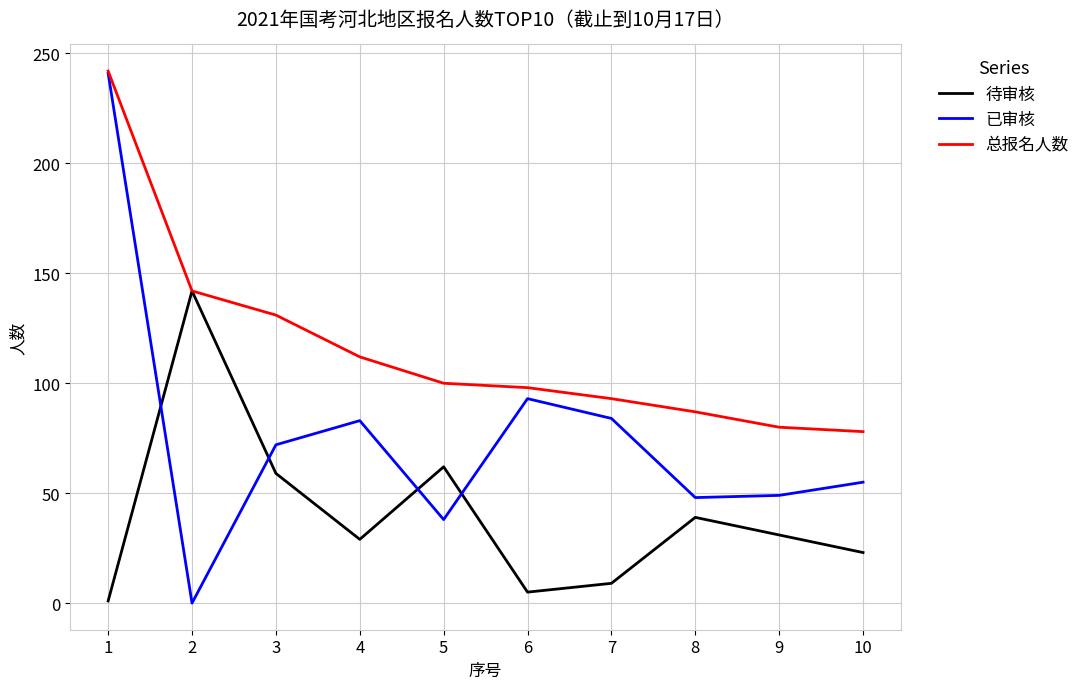

Which series has the widest spread of values?

已审核